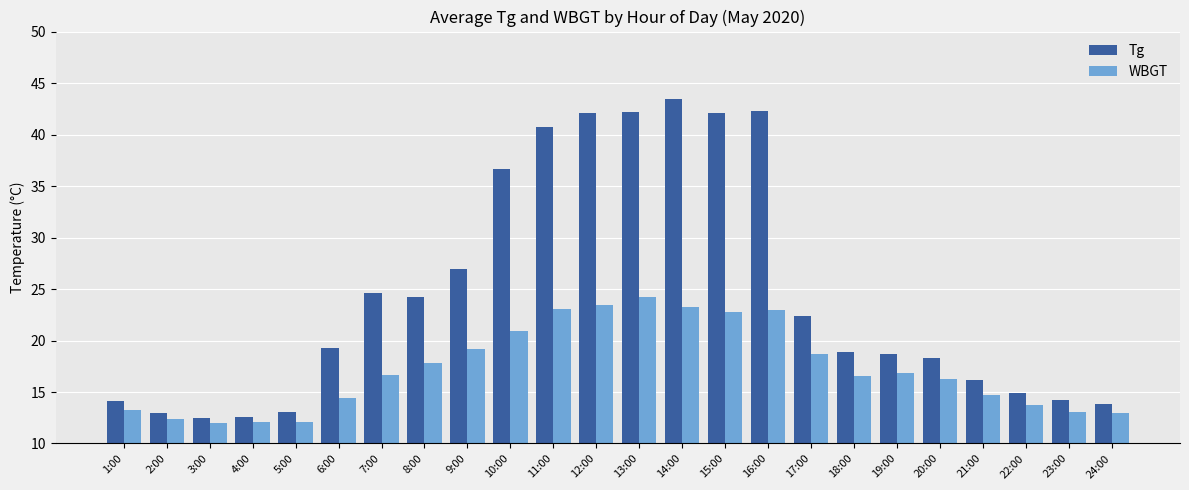

How many groups of bars are there?

24